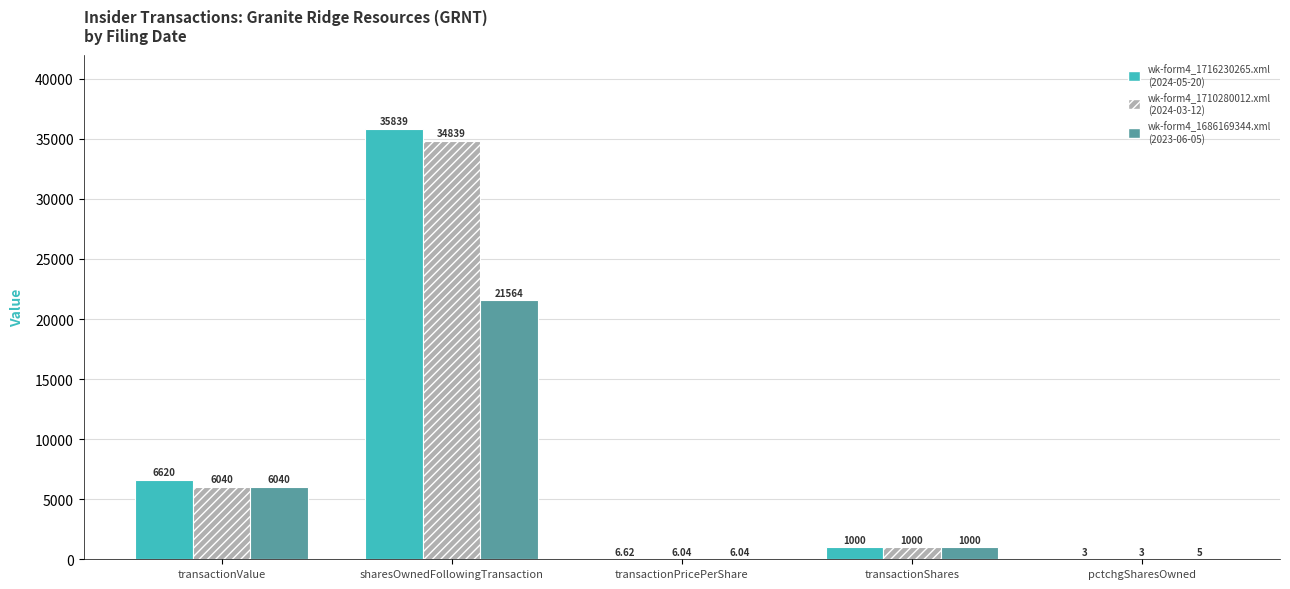

At which category does the chart reach its peak across all series?

sharesOwnedFollowingTransaction